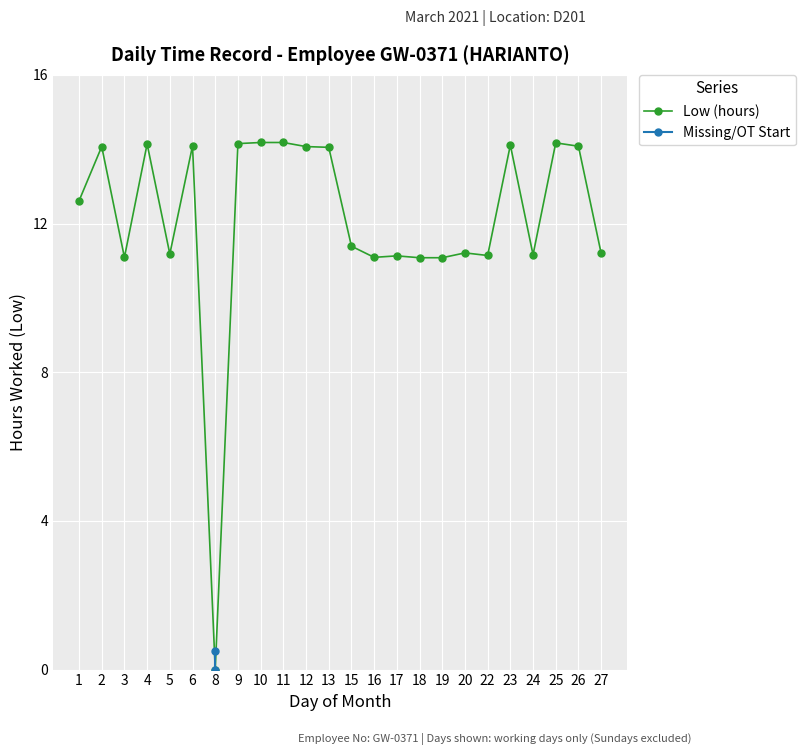

The chart shows a value of 14.2 at 9. True or false?

True